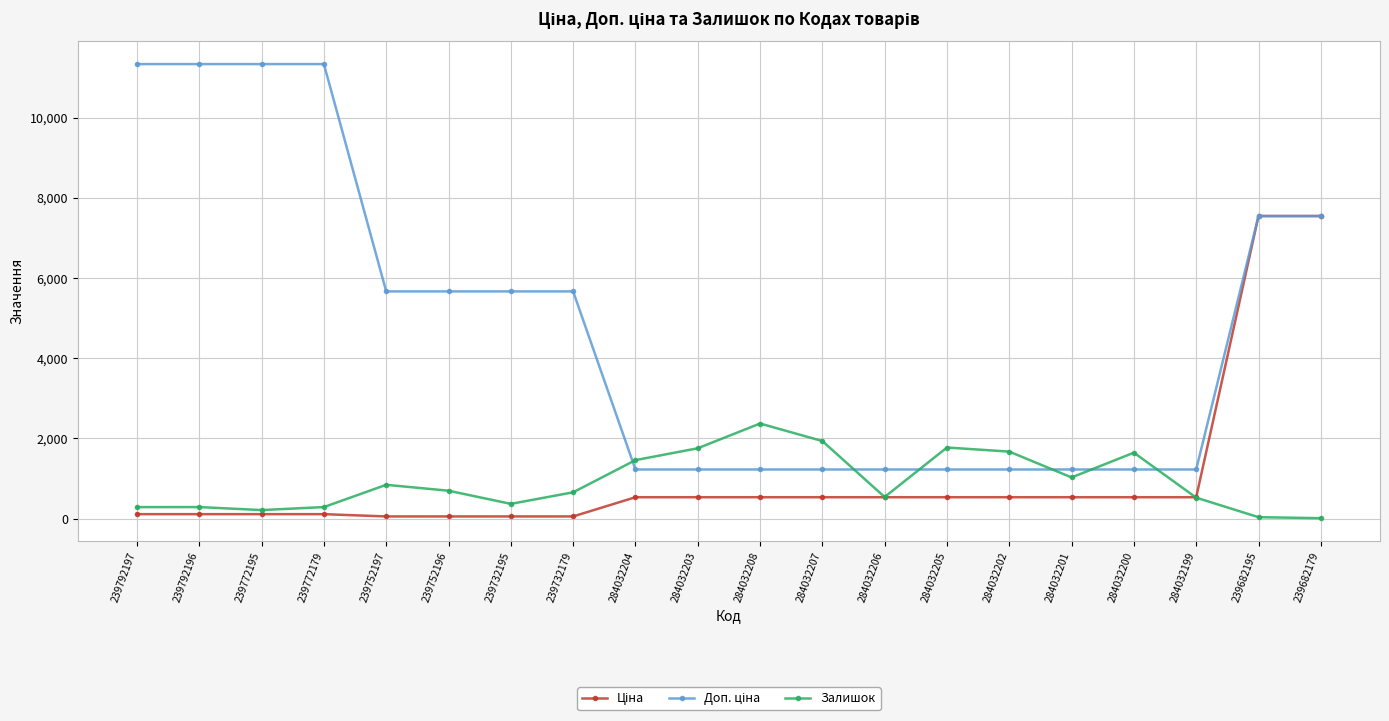

What is the difference between the highest and lowest values at 284032200?

1110.6